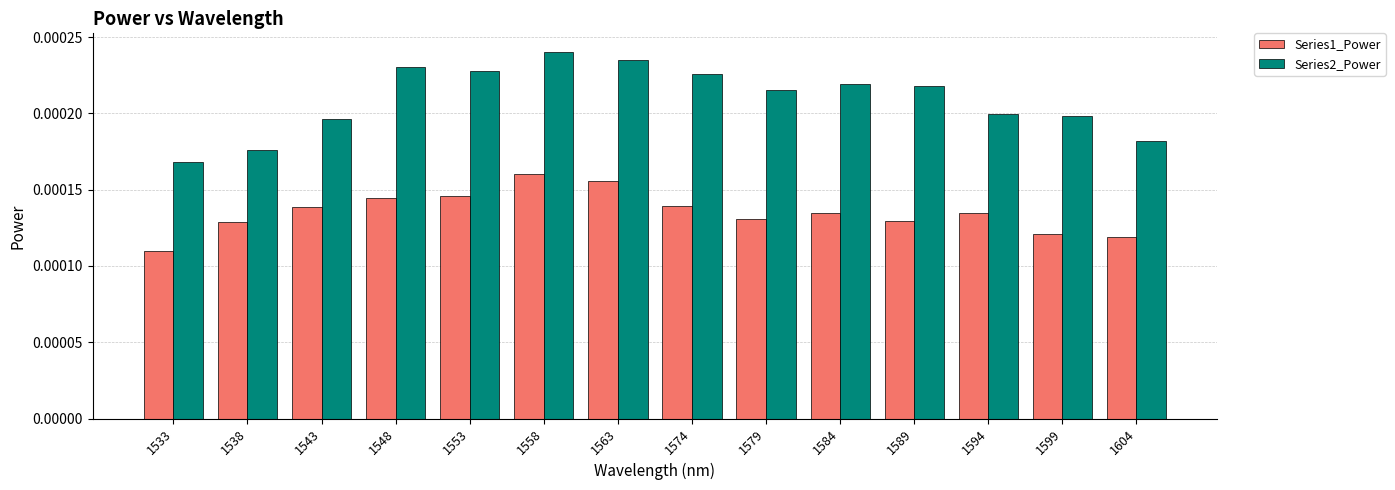

Which label corresponds to the smallest value in the chart?

1533